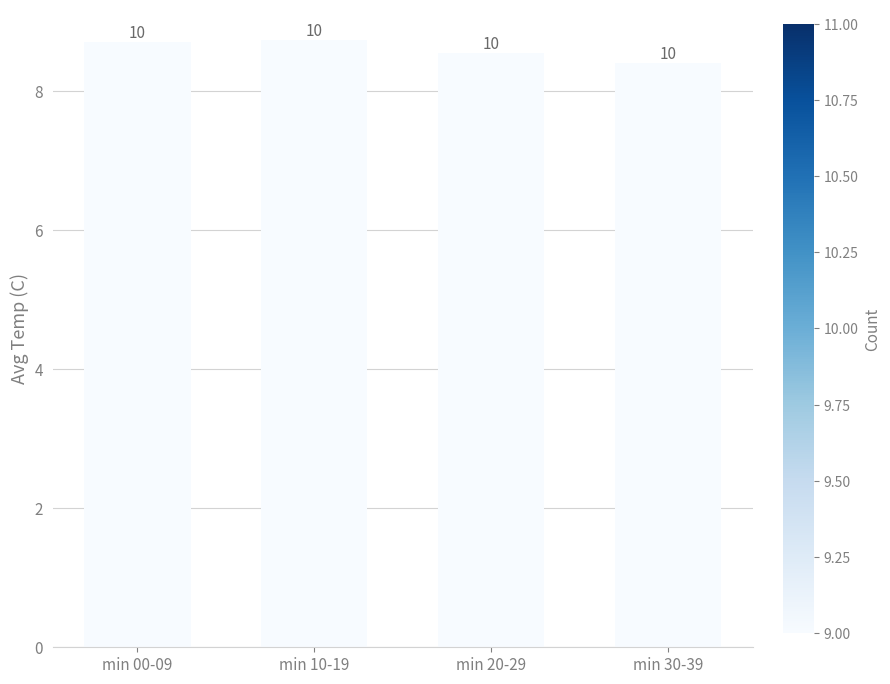

Reading right to left, transcribe all the data shown in this chart.

min 30-39=8.4	min 20-29=8.5	min 10-19=8.7	min 00-09=8.7